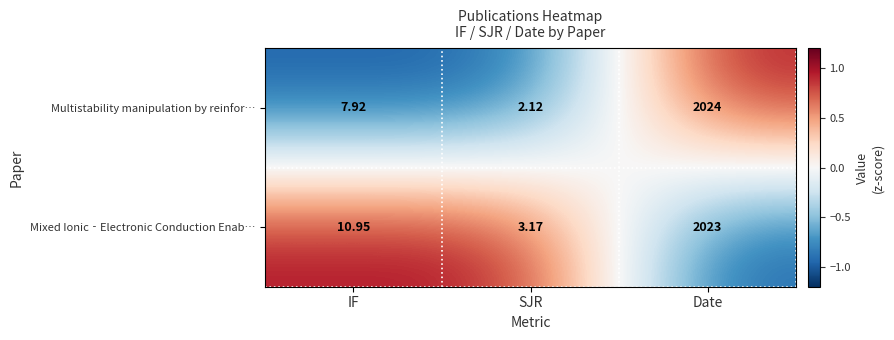

Where is Mixed Ionic‐Electronic Conduction Enab… nearest to the value 1013?

IF